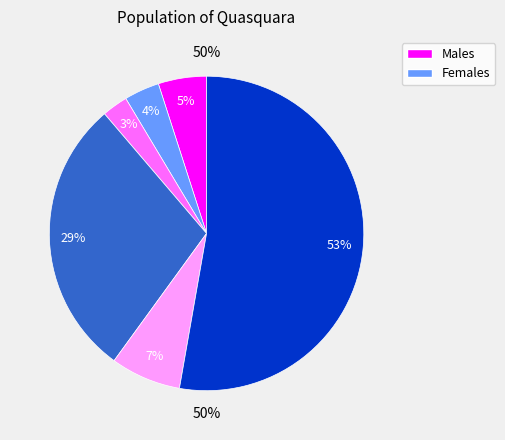

Rank the categories by value from highest to lowest.

37458, 20416, 5142, 3521, 2576, 1885